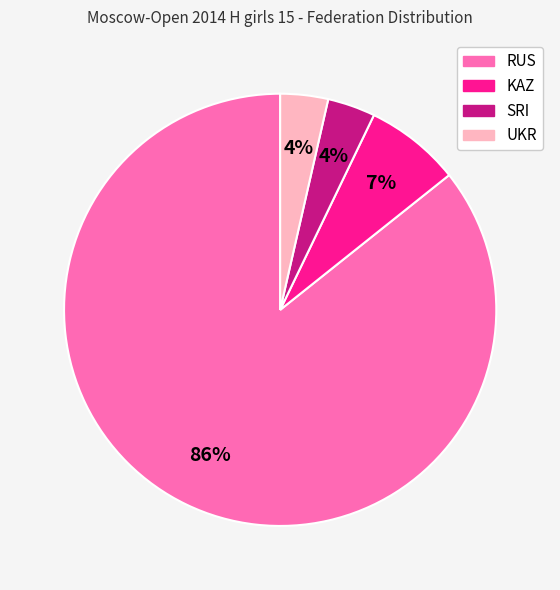

Is there a majority slice in this chart?

Yes